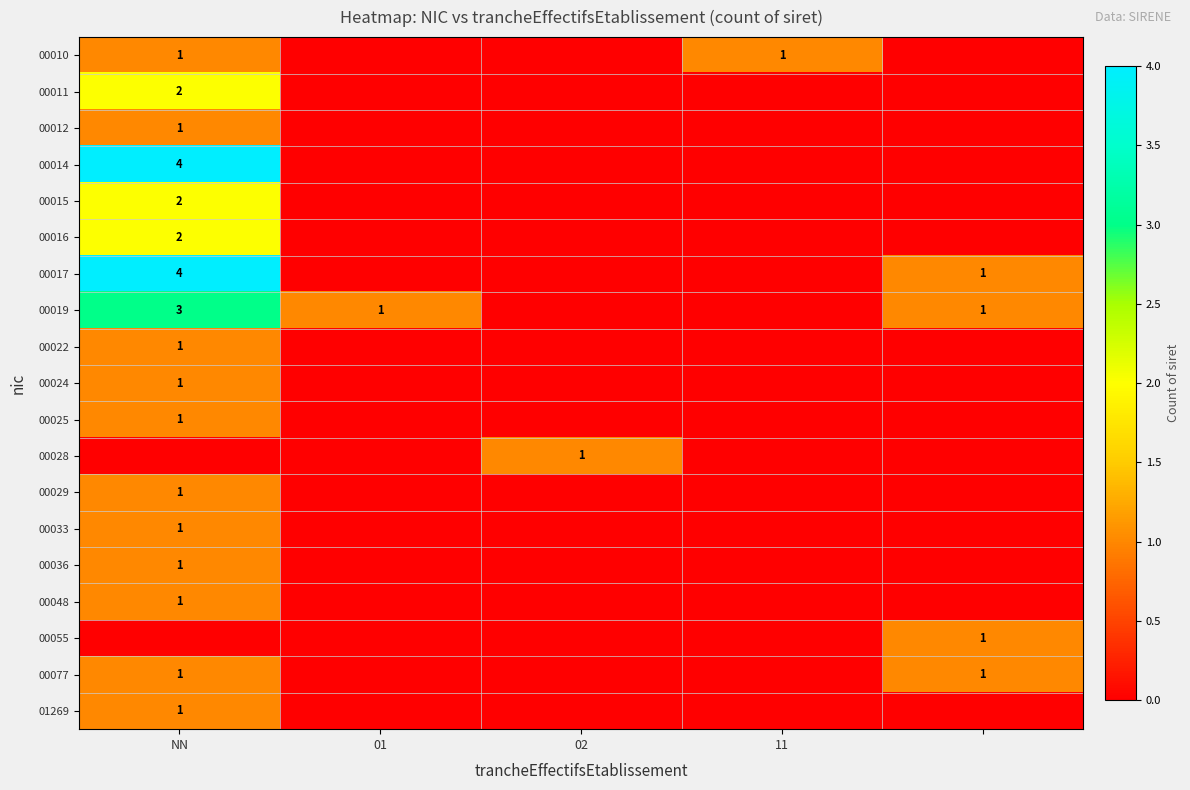

Is it true that 00019 equals 1 at NN?

False